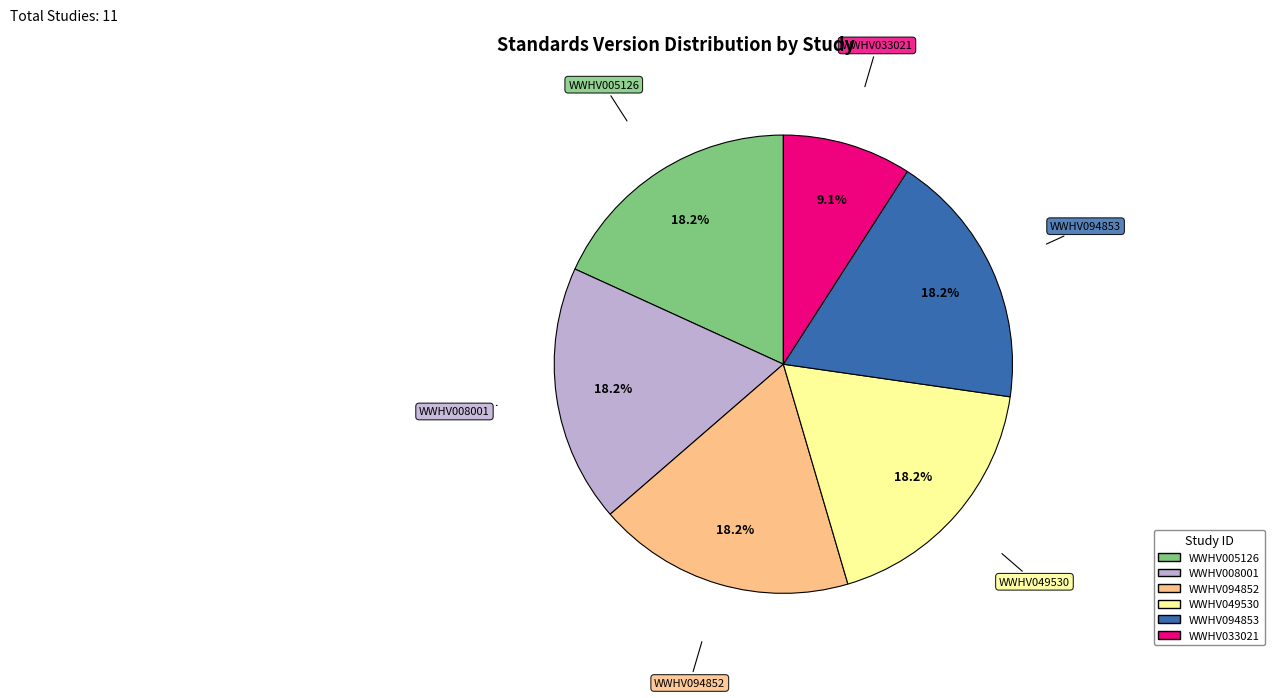

What is the smallest slice in the pie chart?

WWHV033021